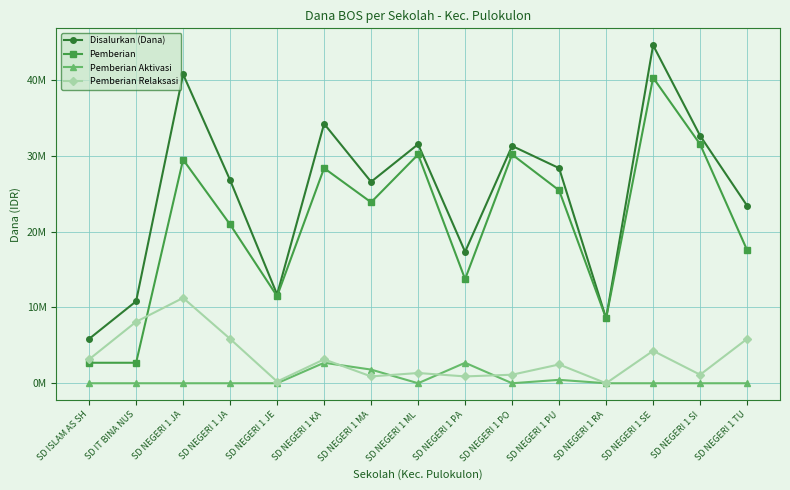

At which category does Pemberian Aktivasi reach its first local valley?

SD NEGERI 1 ML